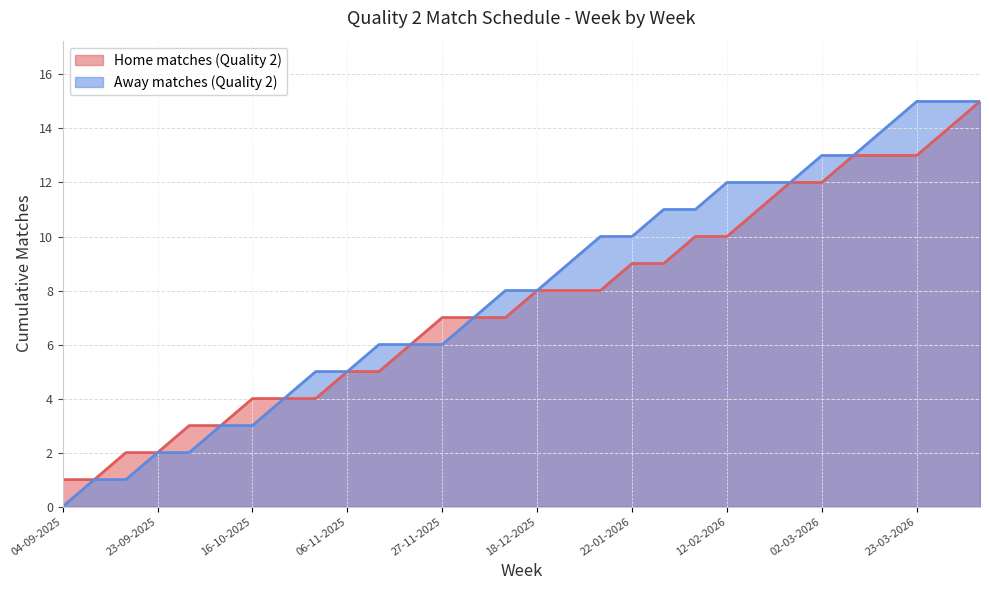

What is the greatest value displayed?

15